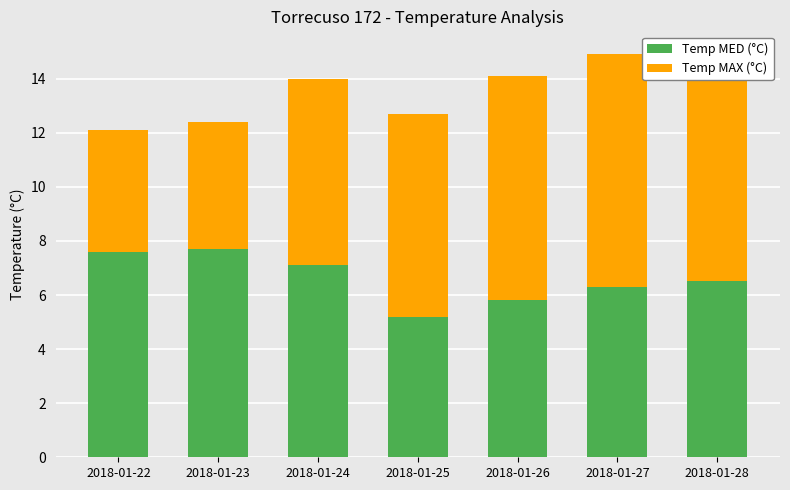

What is the minimum value for Temp MED (°C)?

5.2